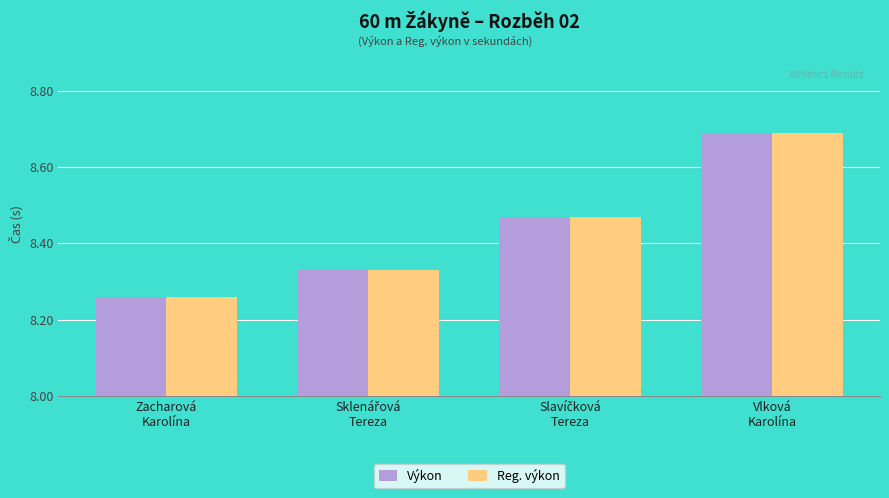

Which category has the lowest value in the Výkon series?

Zacharová
Karolína